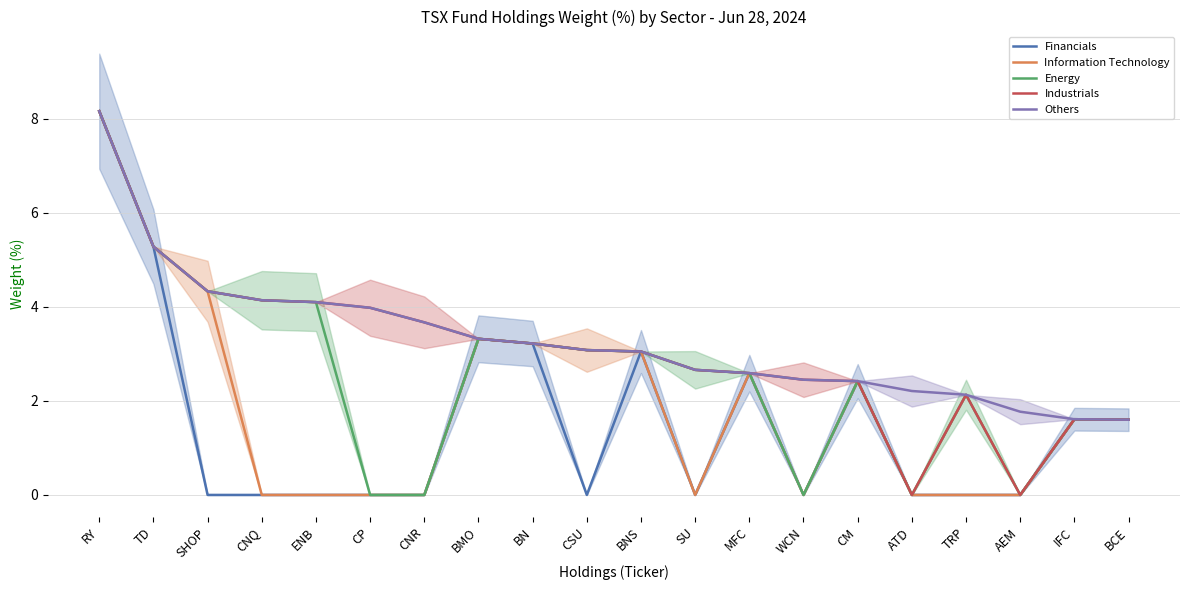

Where is Energy nearest to the value 4?

ENB